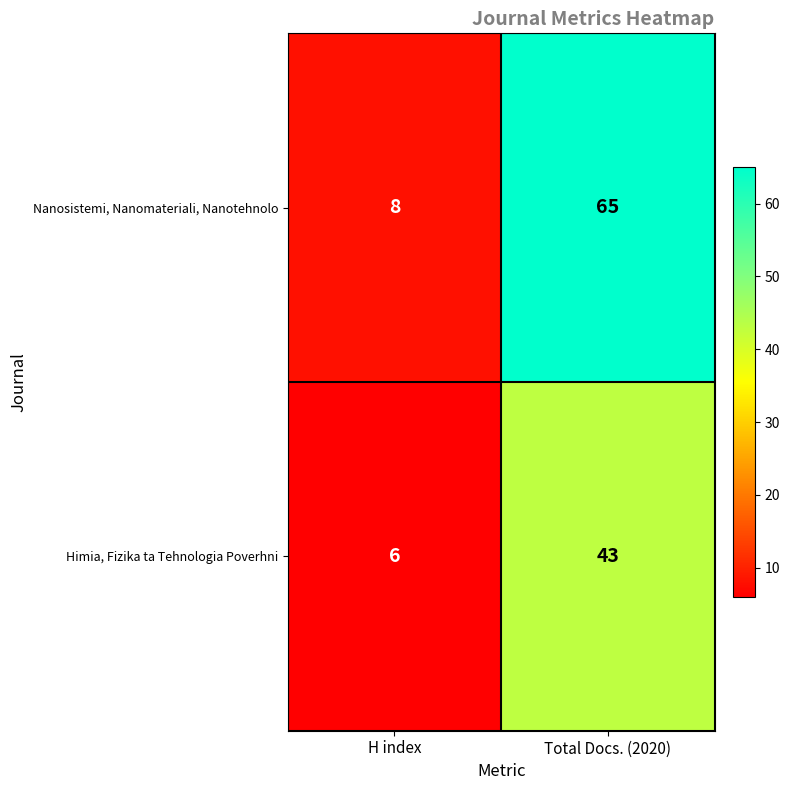

What is the sum of the Nanosistemi, Nanomateriali, Nanotehnolo values at H index and Total Docs. (2020)?

73